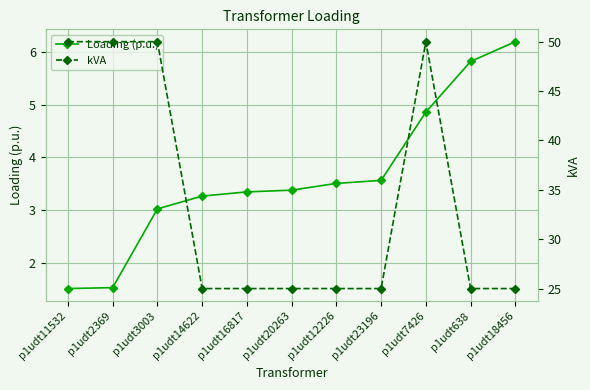

Count the number of data series in this chart.

2